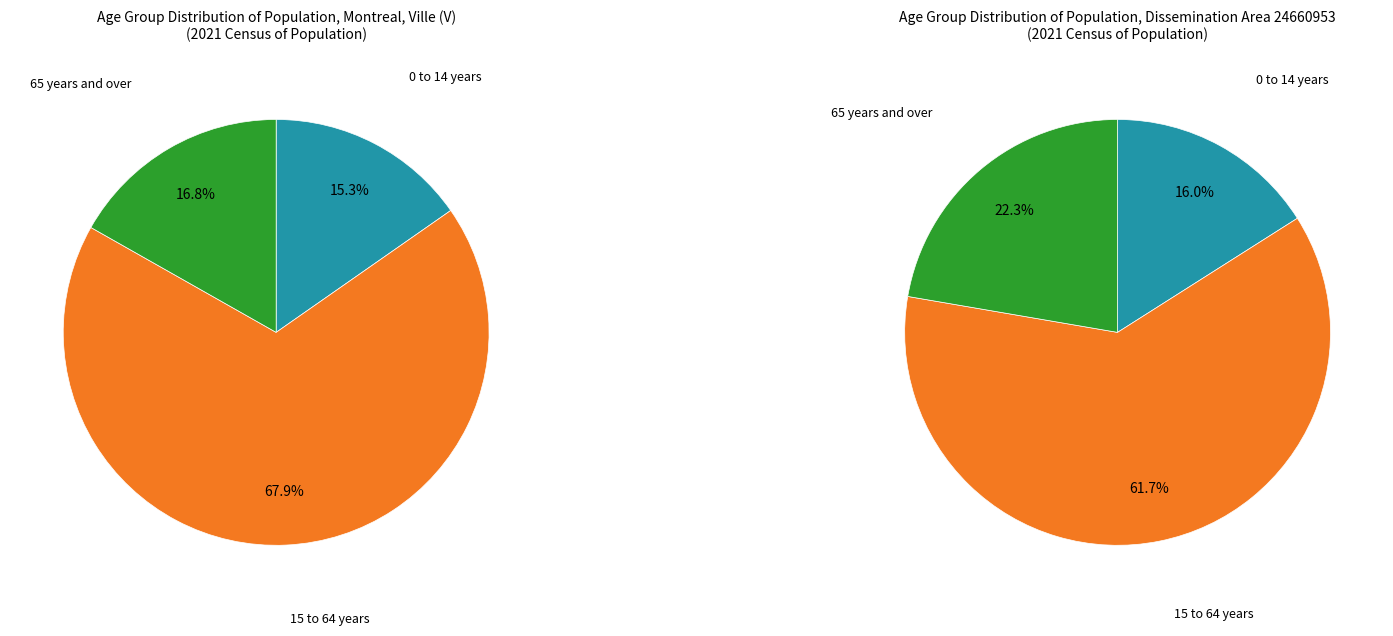

Is it true that 15 to 64 years is 68% of the pie?

True